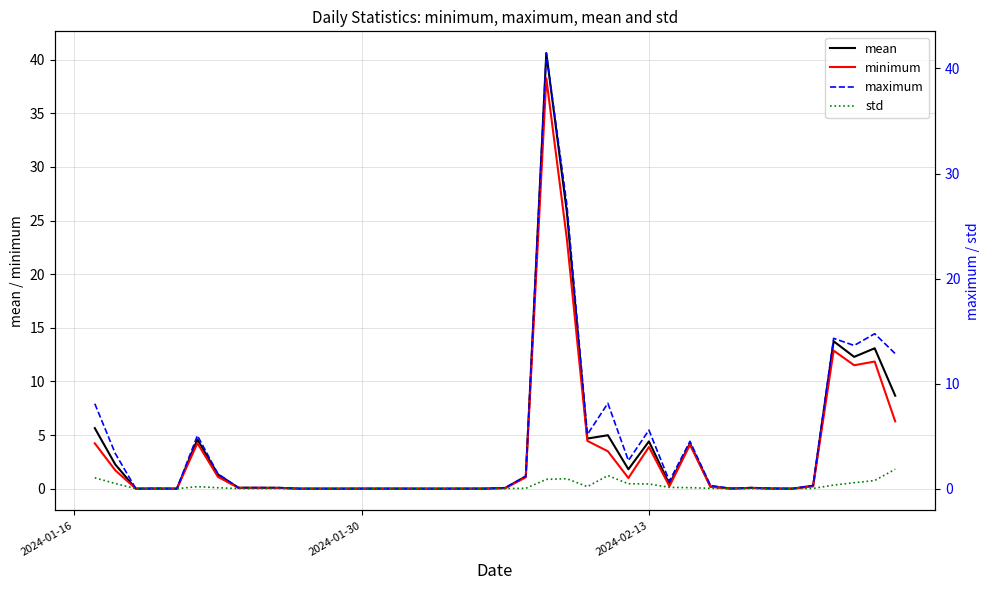

What is the highest value of the minimum series?

38.3